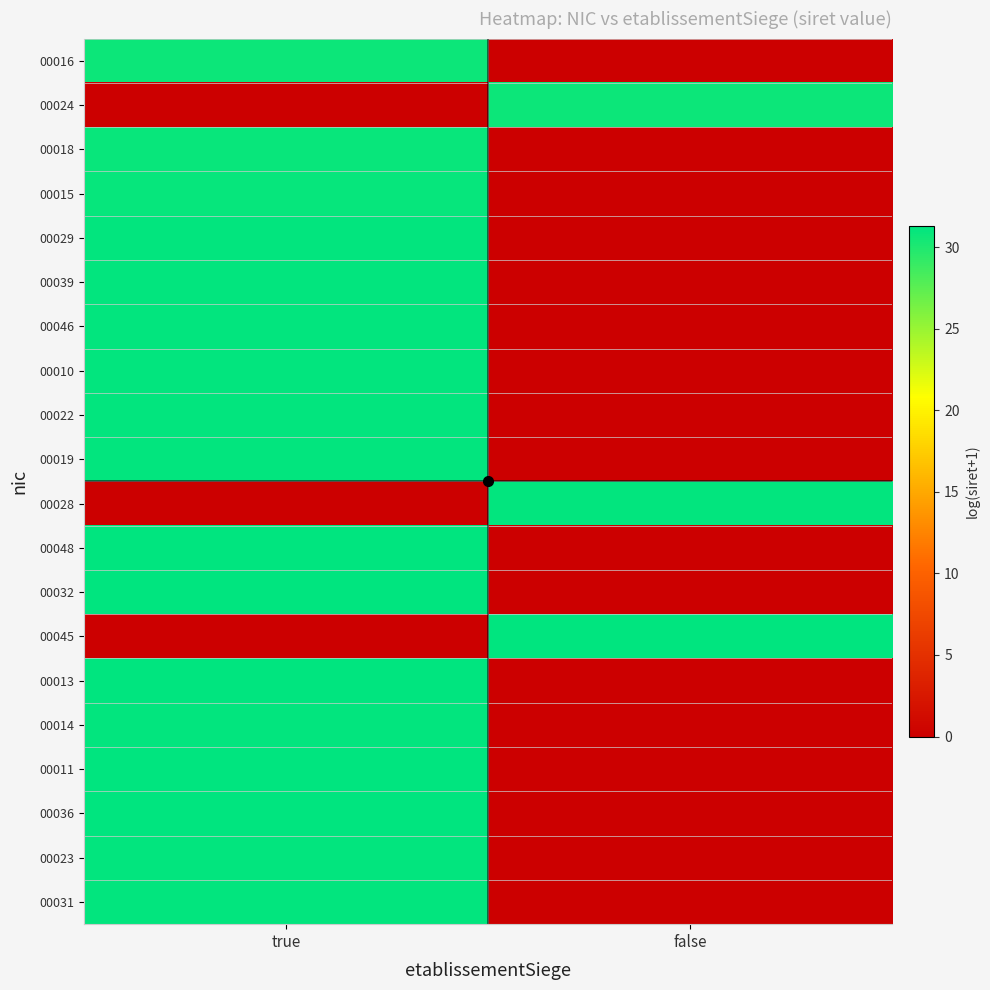

At which category does the chart reach its peak across all series?

true